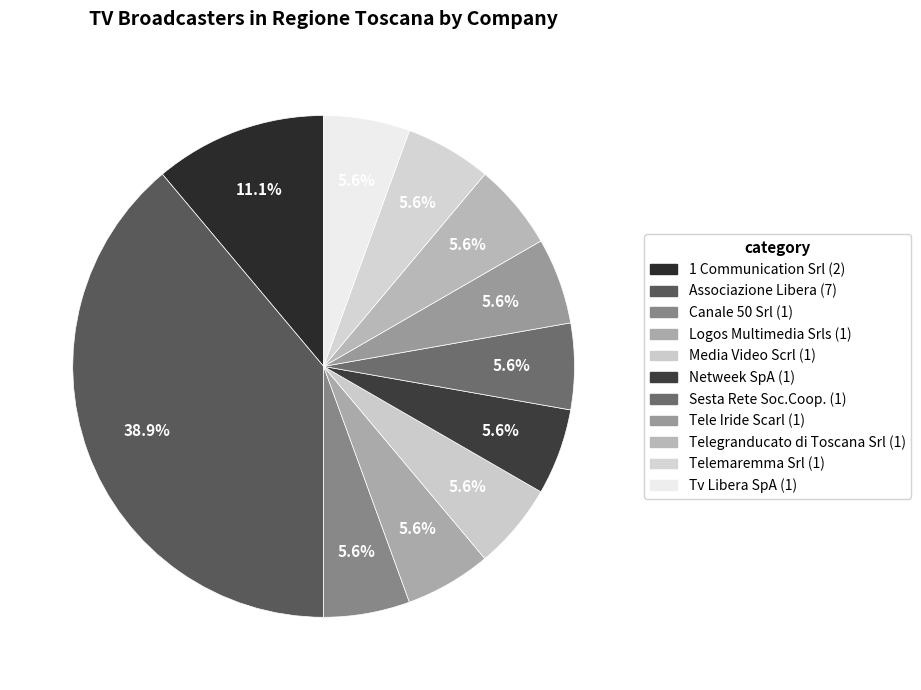

True or false: Logos Multimedia Srls accounts for 13% of the total.

False